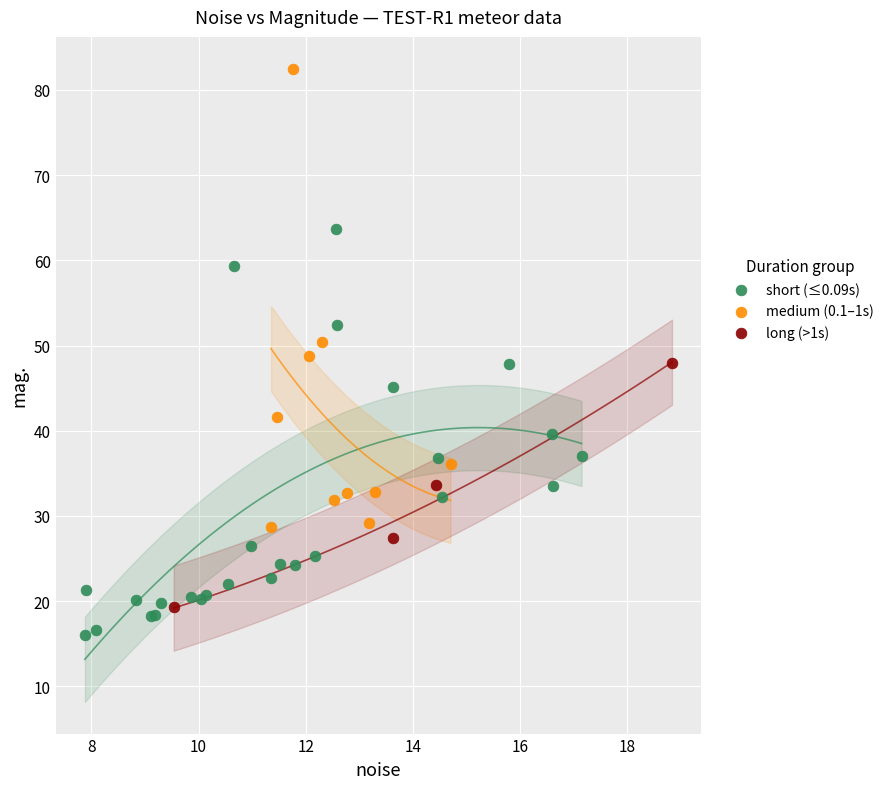

Which series contains the highest Y value?

medium (0.1–1s)